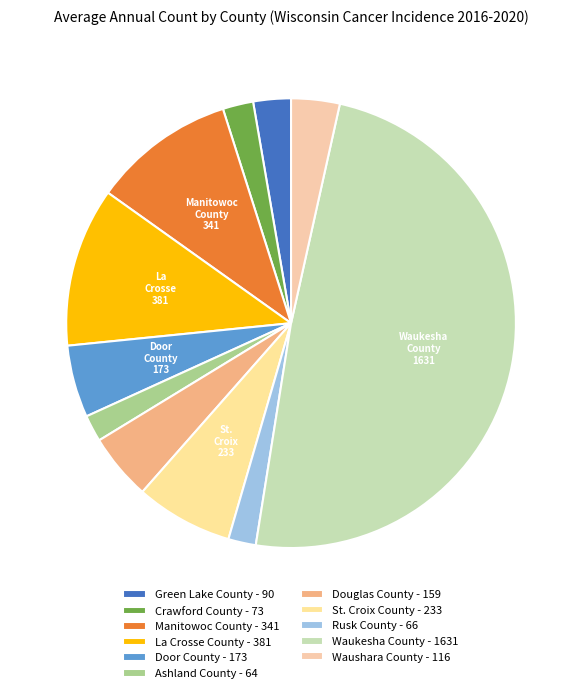

Which category has the smallest portion of the pie?

Ashland County